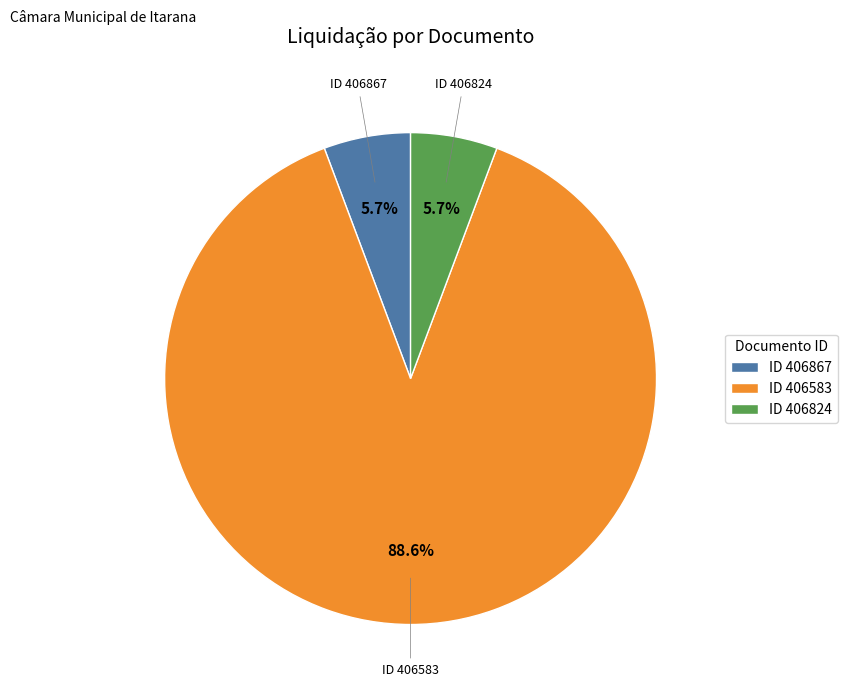

Between ID 406824 and ID 406583, which is larger?

ID 406583